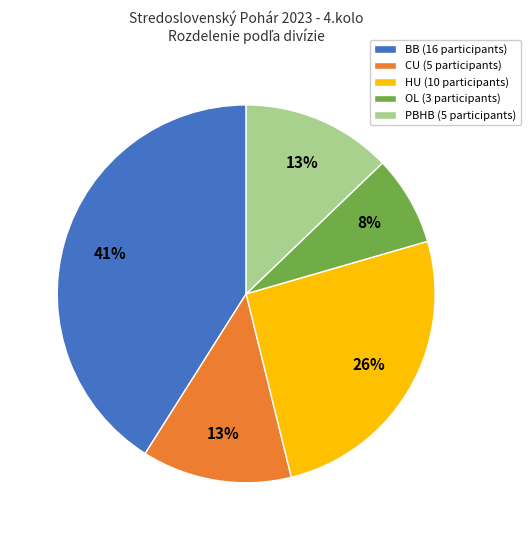

To the nearest percent, what is the difference between the largest and smallest slice percentages?

33%